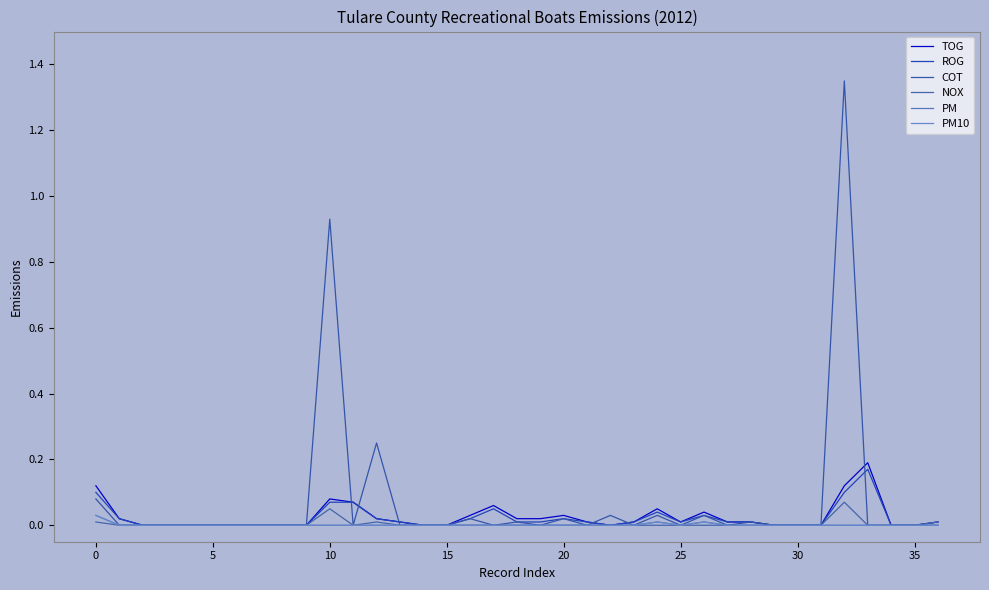

Does the chart display data point markers on the line(s)?

No